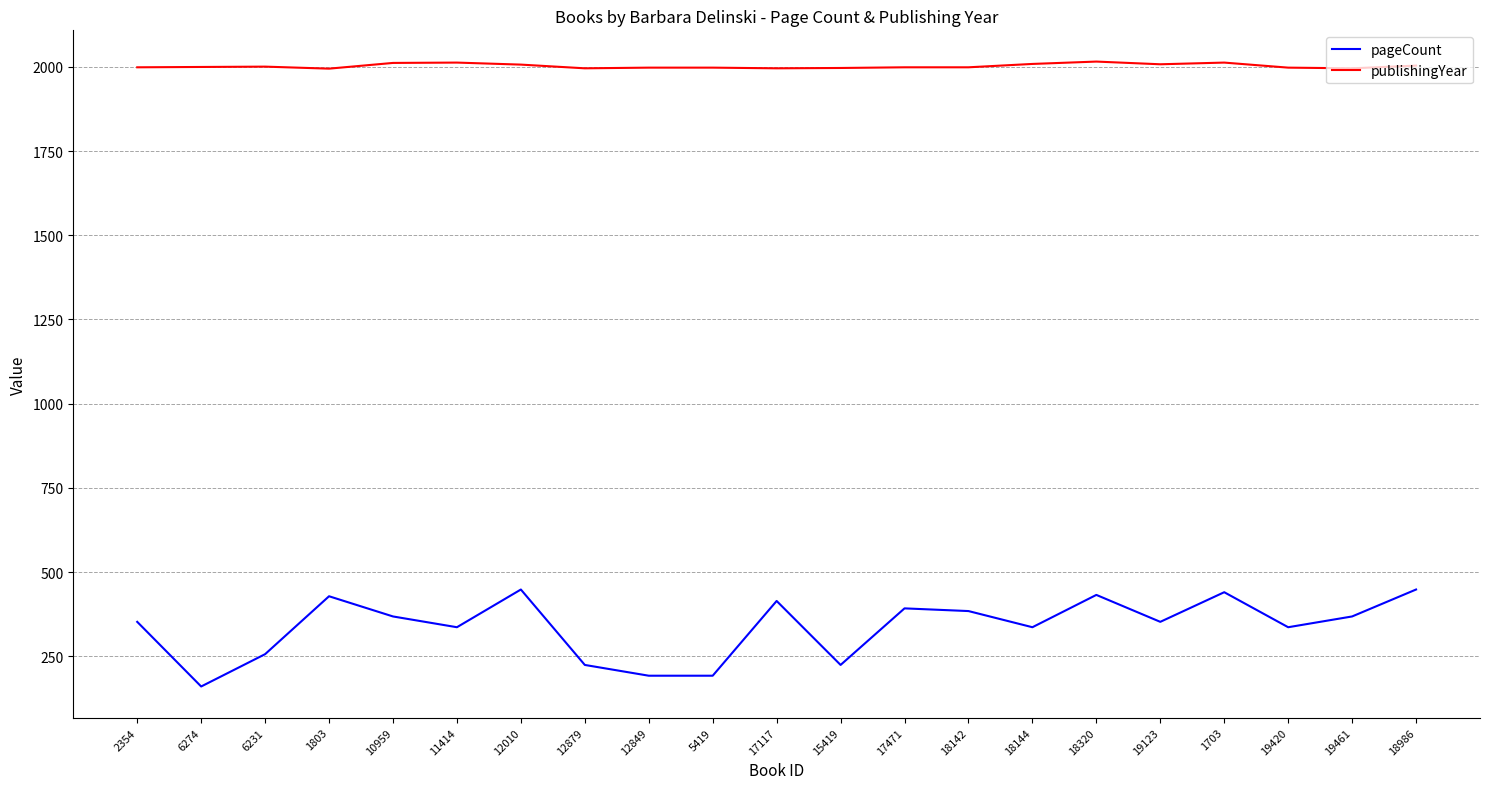

Is it true that pageCount equals 432 at 18320?

True